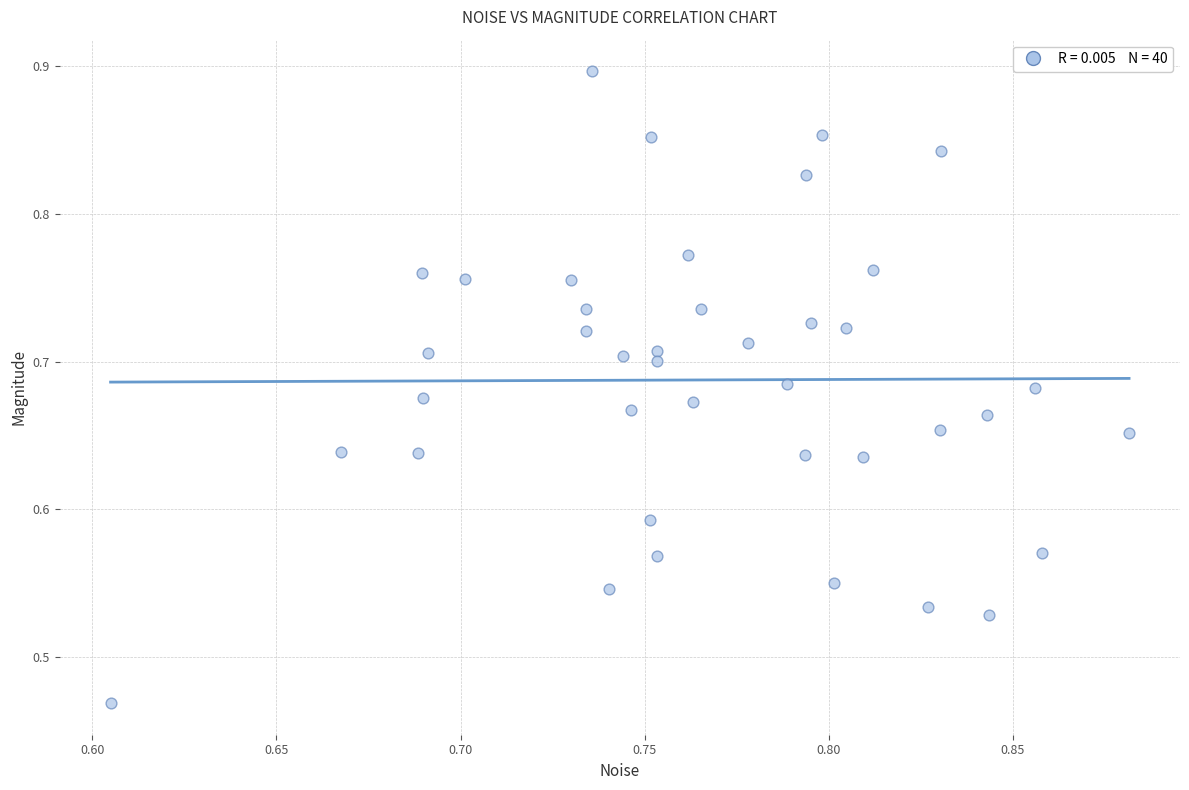

What is the range of Y values (max minus min)?

0.4